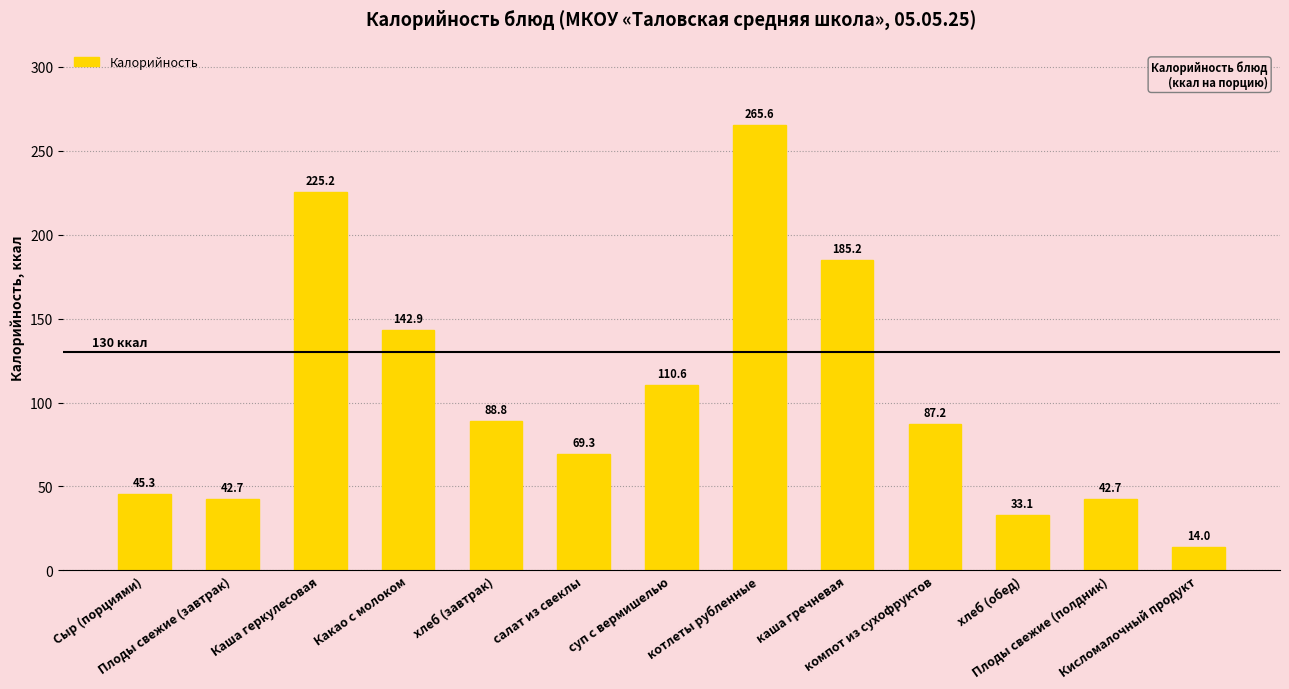

What is the smallest value displayed?

14.0